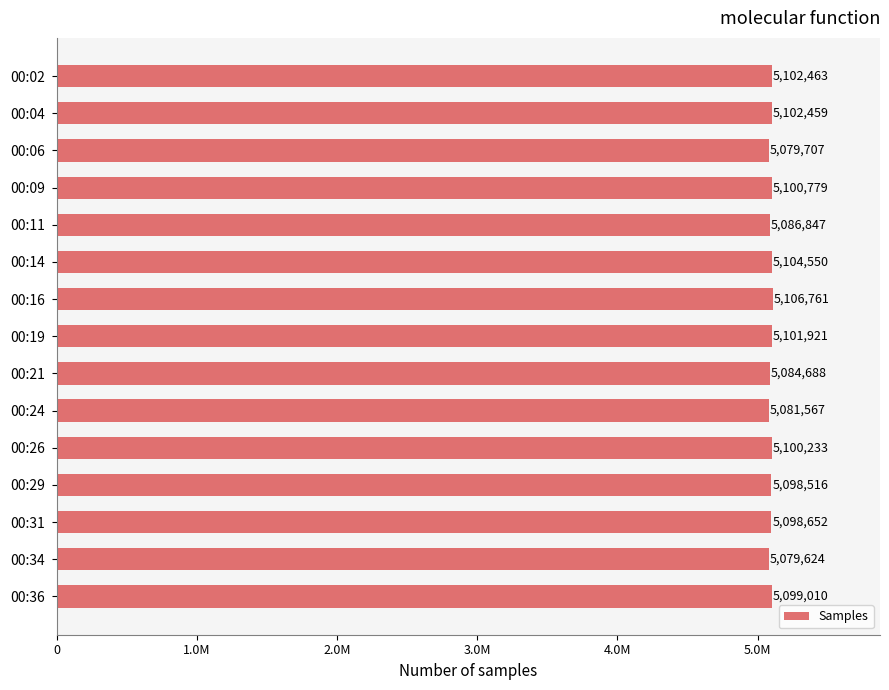

At which category does the chart reach its minimum across all series?

00:34